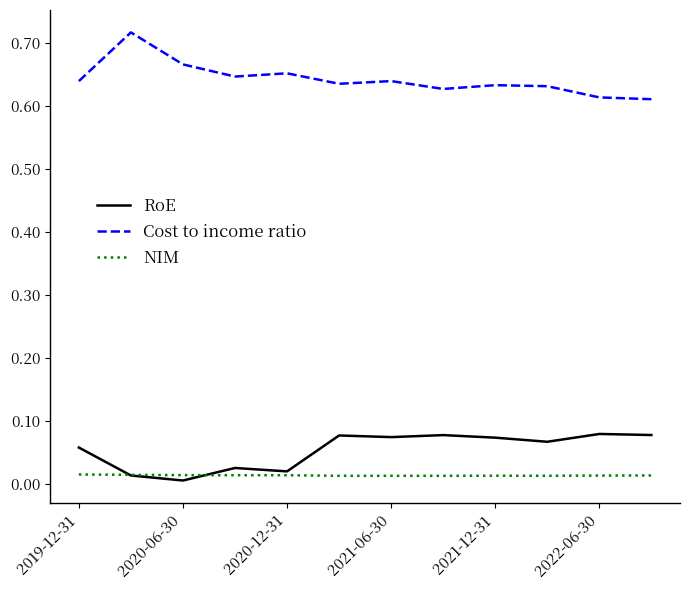

True or false: NIM and Cost to income ratio intersect in this chart.

False